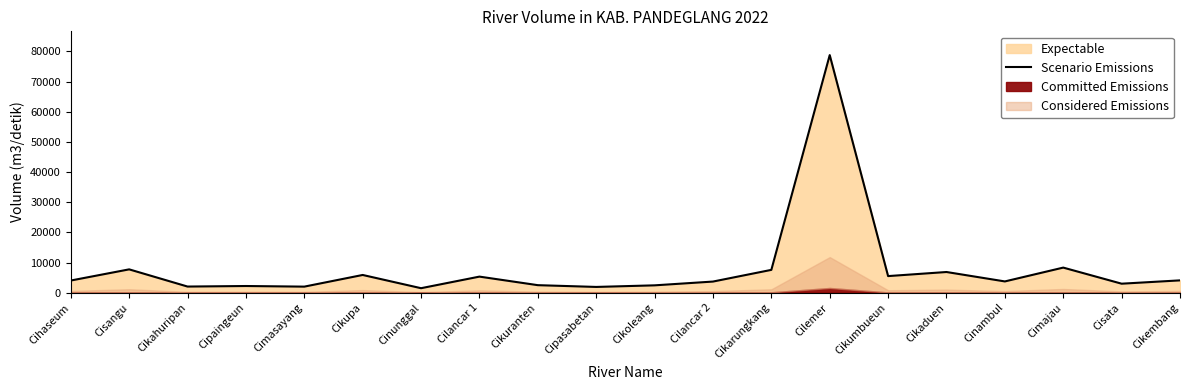

The value at Cihaseum is 4050. True or false?

True